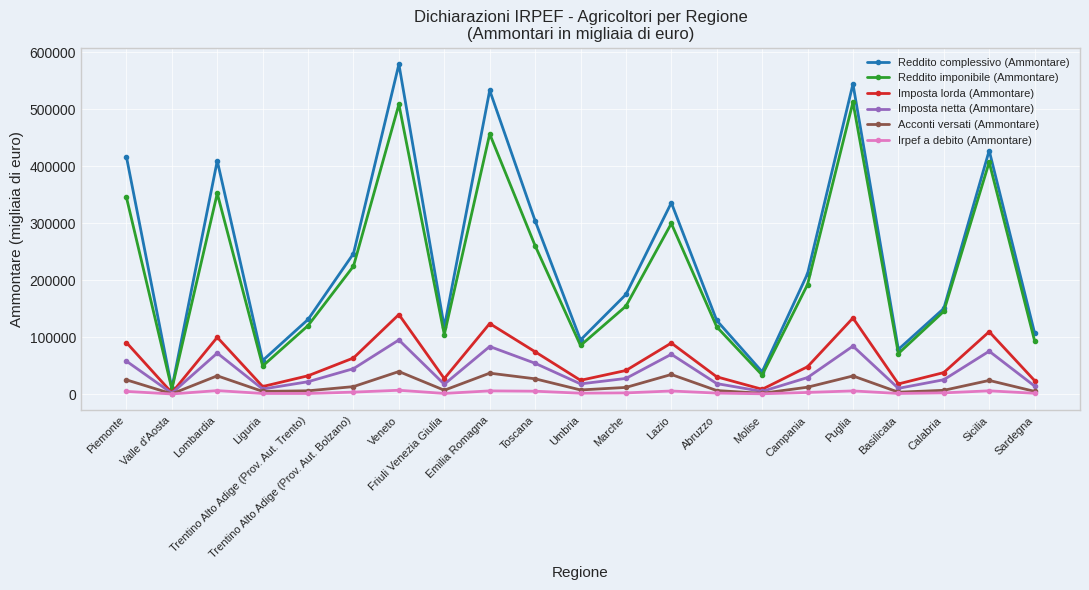

What is the greatest value displayed?

578876